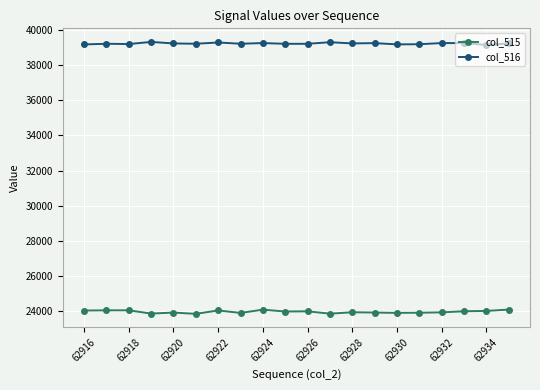

List the series in order of their peak value, highest first.

col_516, col_515